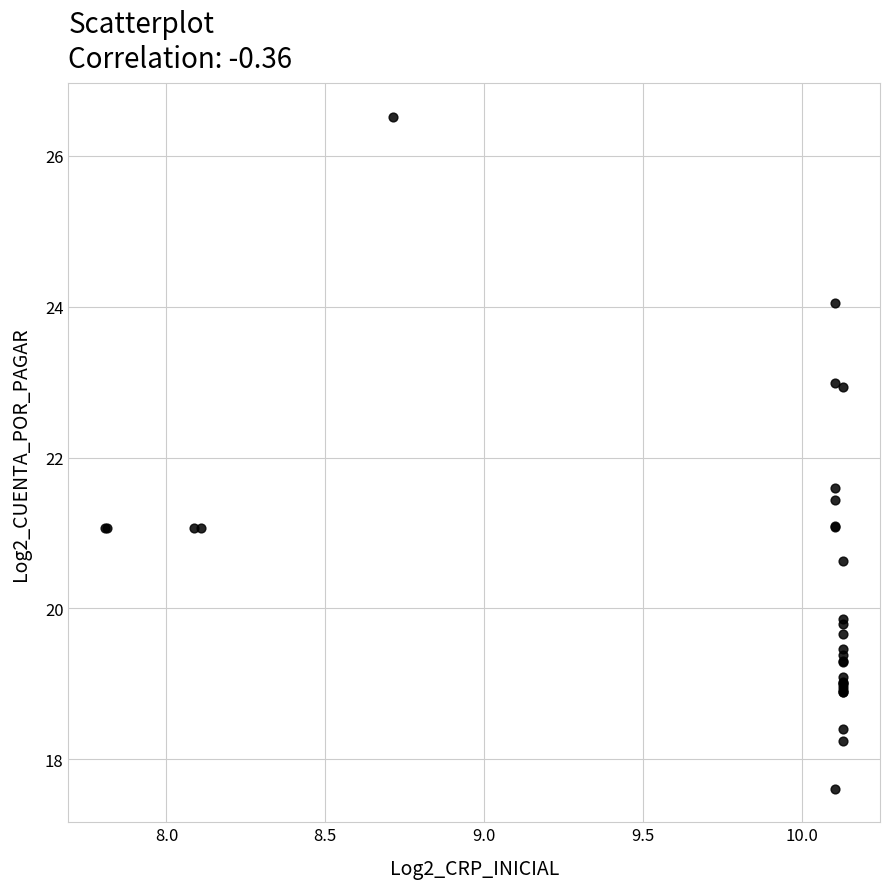

What Y value in the scatter plot is closest to 22?

21.6